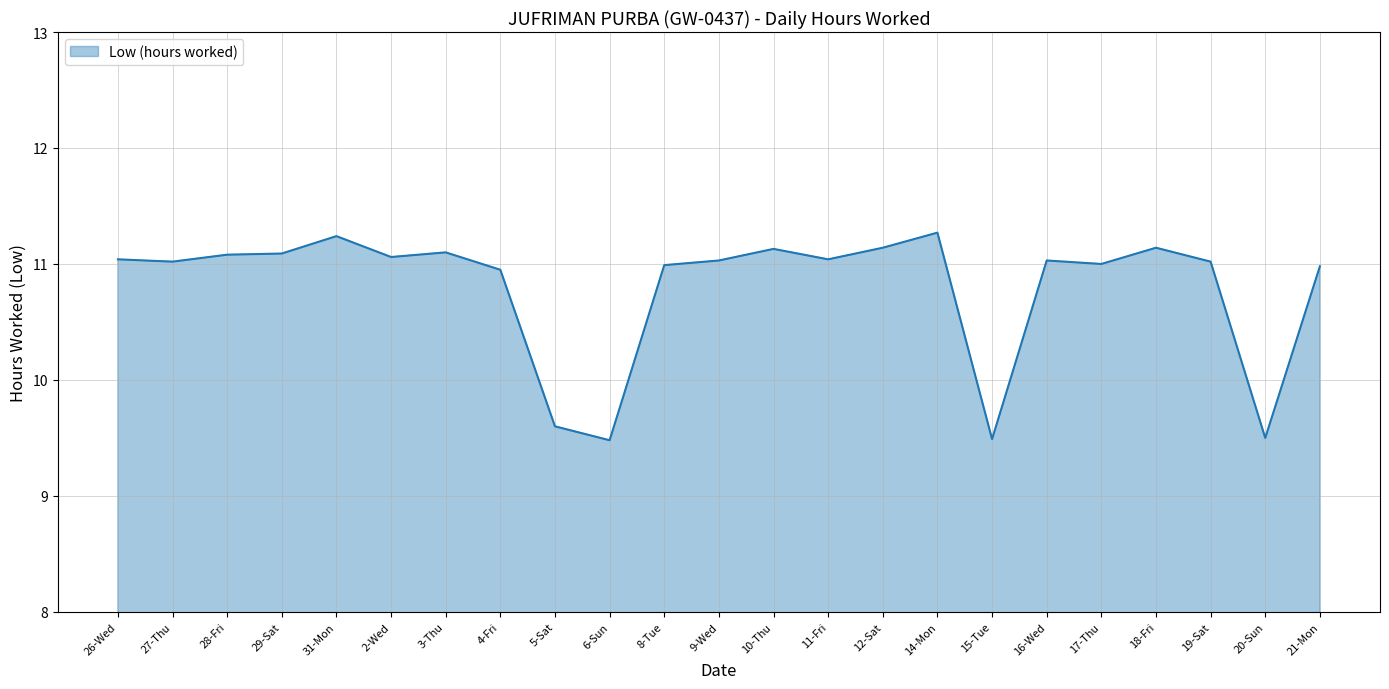

What is the minimum value shown in the chart?

9.5